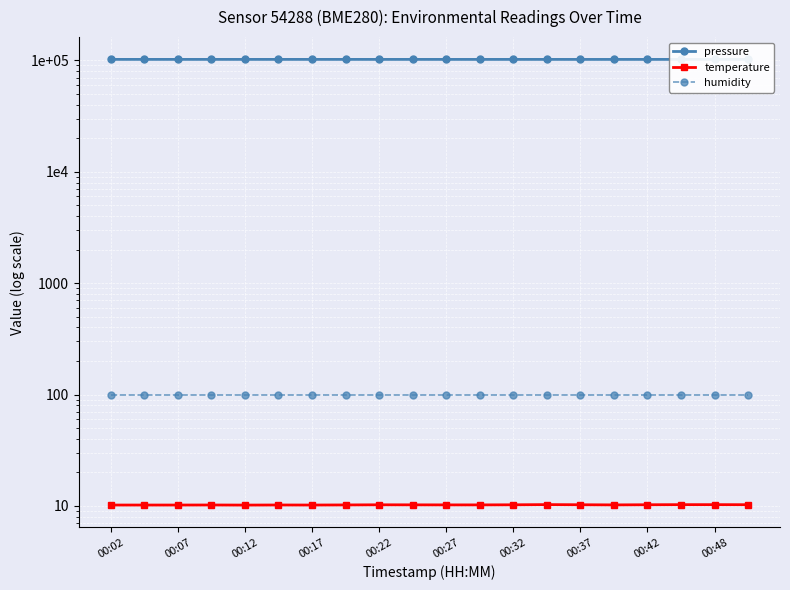

At how many categories does at least one series exceed 29224?

20